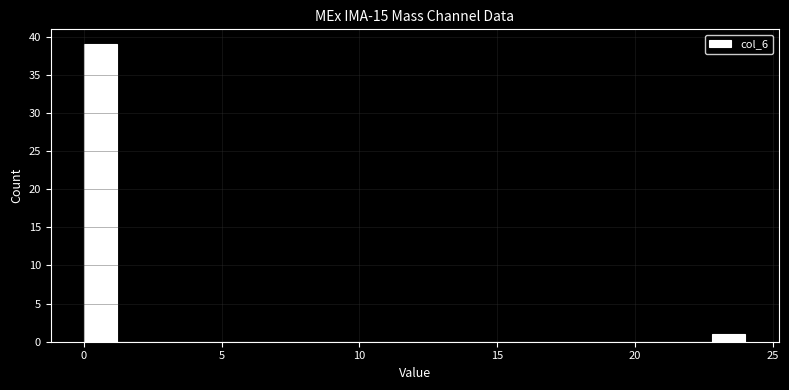

Read against the x-axis, roughly where is the centre of the tallest bar?

0.5